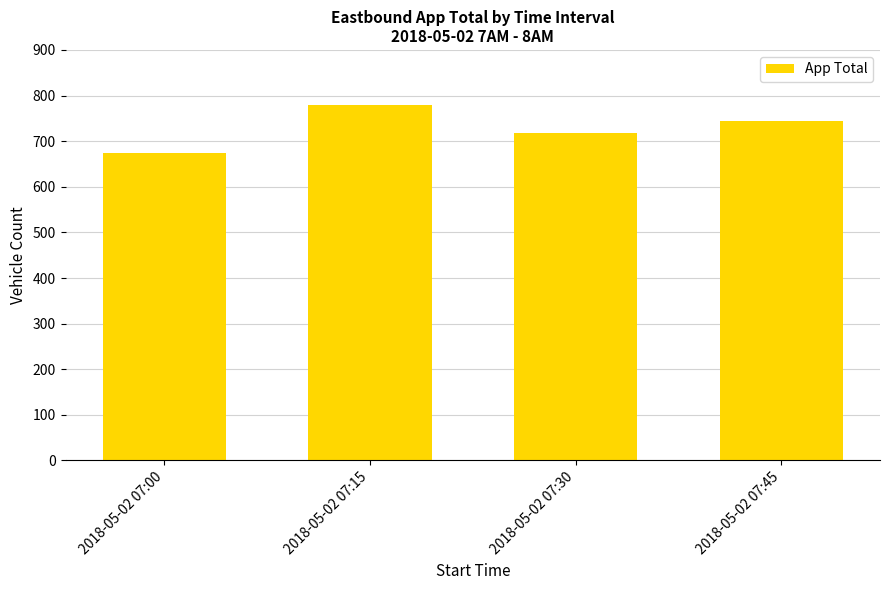

What is the sum of all values?

2917